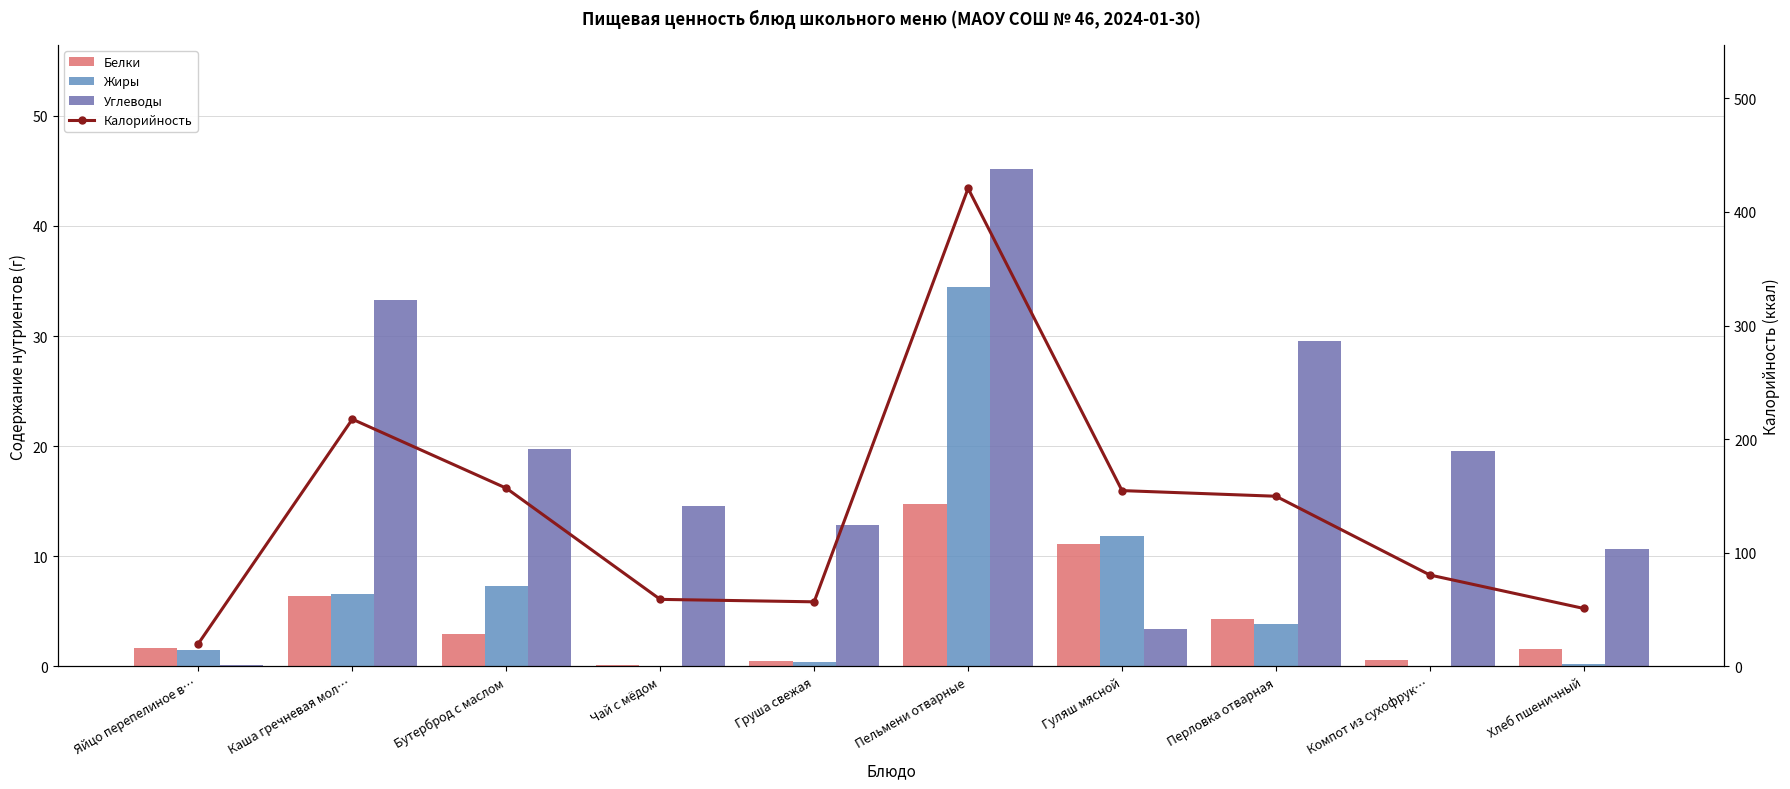

The Жиры series shows 11.8 at Гуляш мясной. True or false?

True